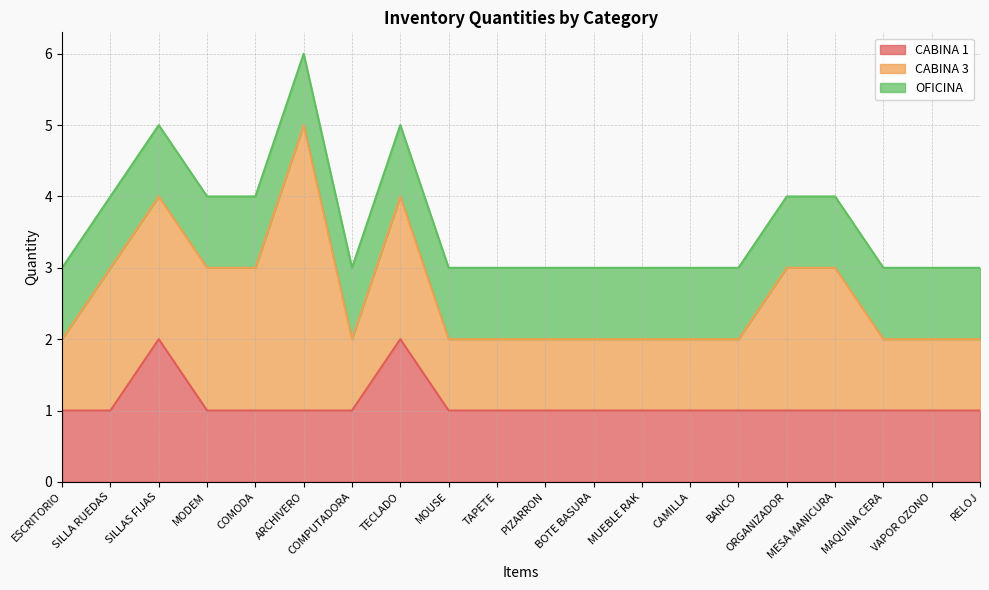

At which category does CABINA 1 reach its first local peak?

SILLAS FIJAS